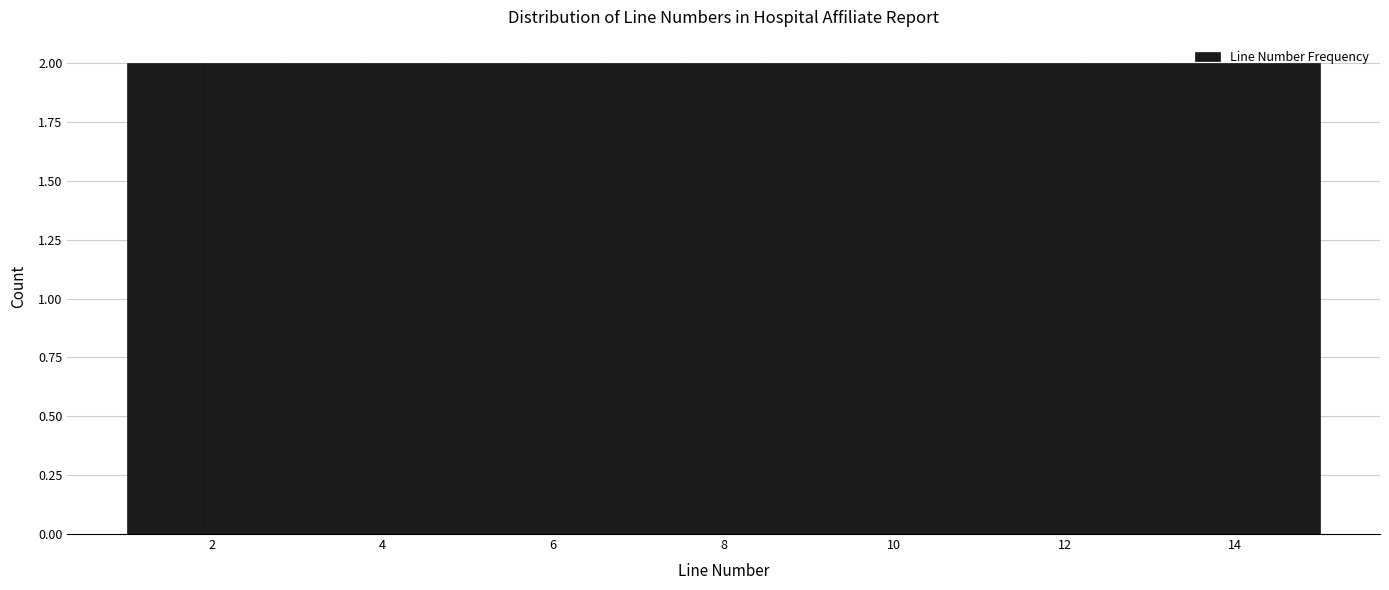

Reading left to right, list every bar in this chart as the range it spans on the x-axis followed by its height. Neither the bar edges nor the heights are printed on the chart, so give them approximately, as read against the axes.

1.0 to 2.0: 2
2.0 to 2.8: 2
2.8 to 3.8: 2
3.8 to 4.8: 2
4.8 to 5.6: 2
5.6 to 6.6: 2
6.6 to 7.6: 2
7.6 to 8.4: 2
8.4 to 9.4: 2
9.4 to 10.4: 2
10.4 to 11.2: 2
11.2 to 12.2: 2
12.2 to 13.2: 2
13.2 to 14.0: 2
14.0 to 15.0: 2